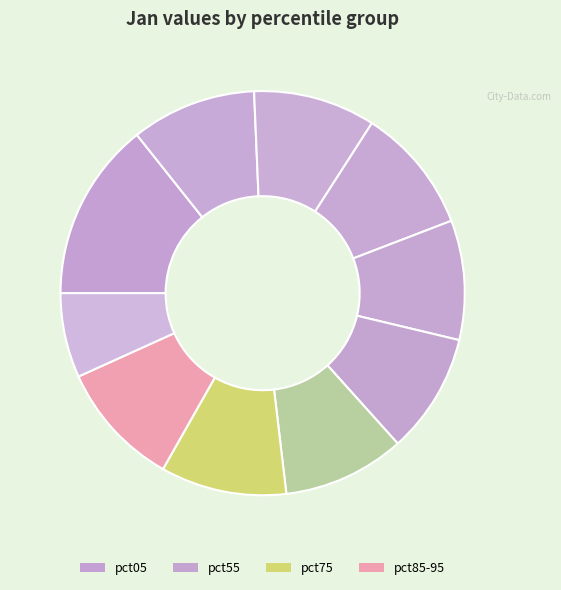

Count the number of slices in the pie.

10